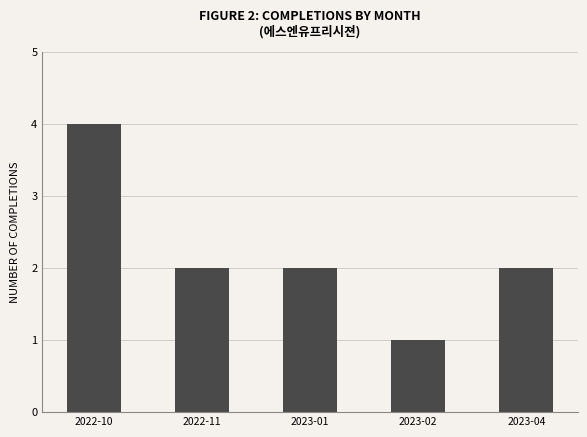

Which category has the highest value across all series?

2022-10